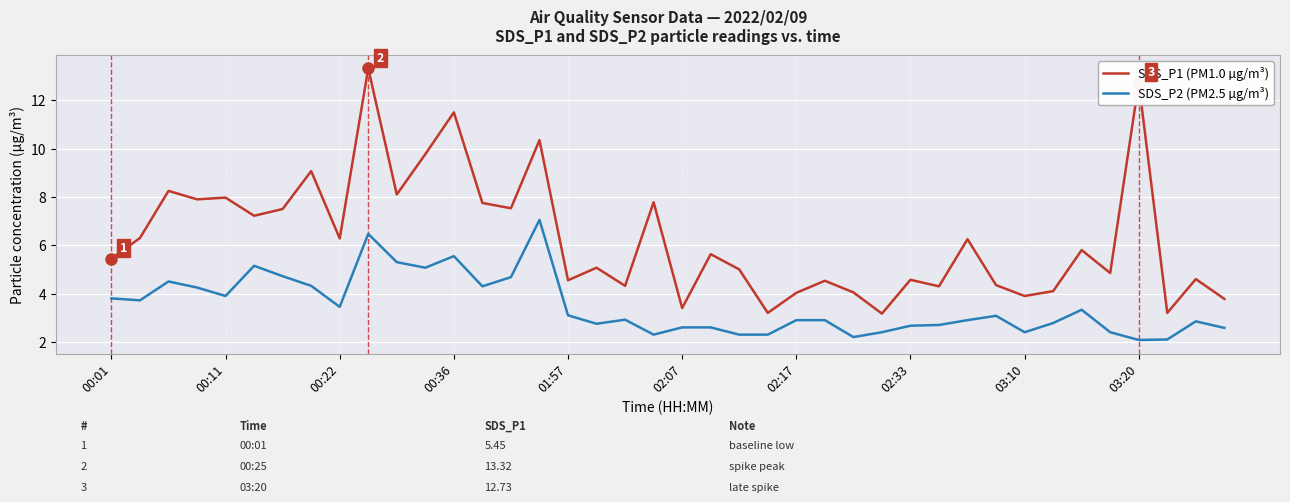

Which series has the largest range (max minus min)?

SDS_P1 (PM1.0 µg/m³)